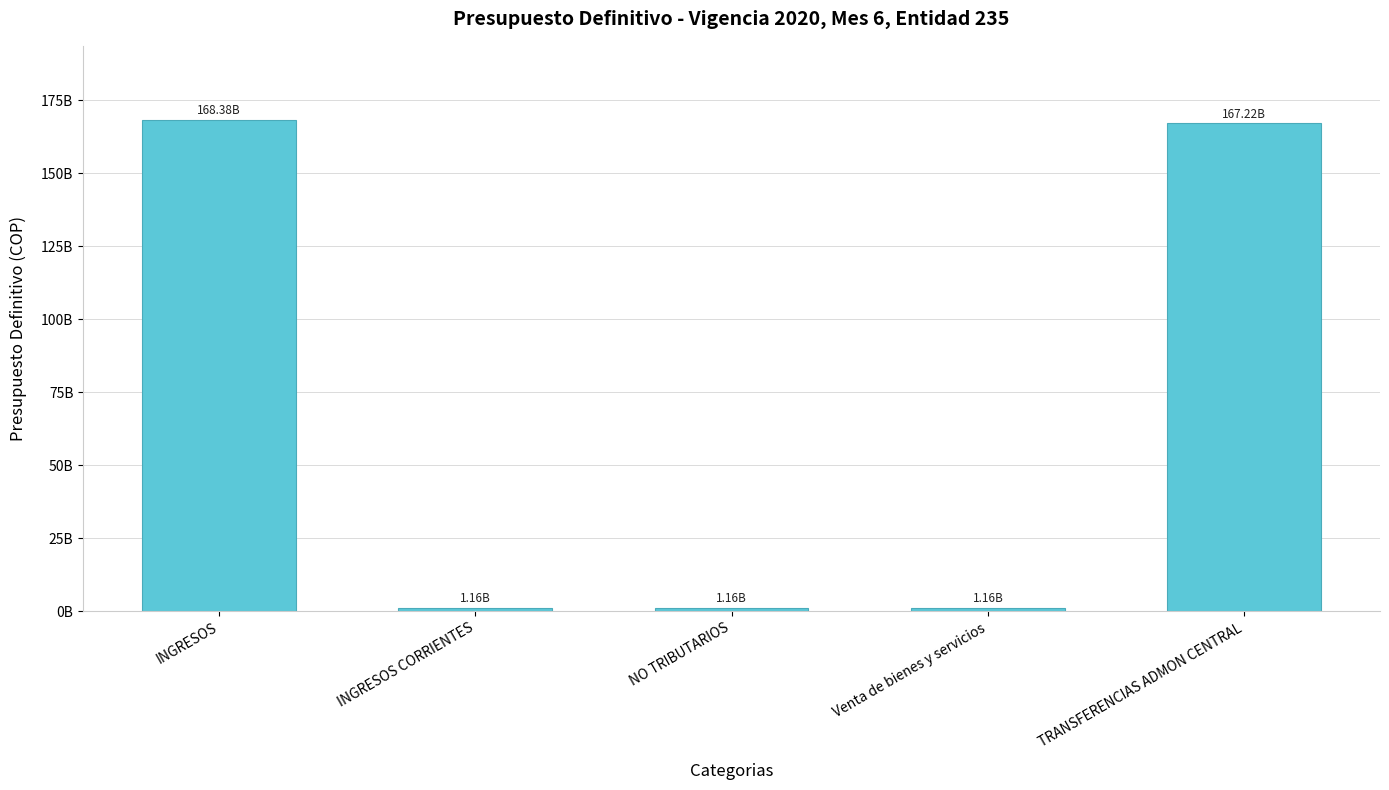

How many categories are shown in the chart?

5